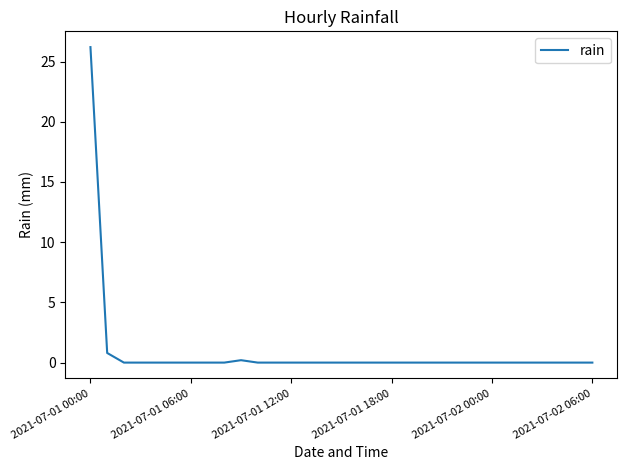

How many categories are shown in the chart?

31